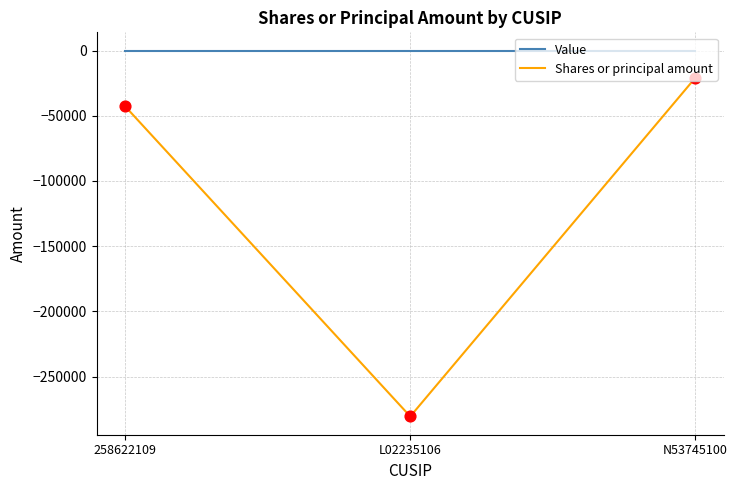

Which series has the largest total across all categories?

Value